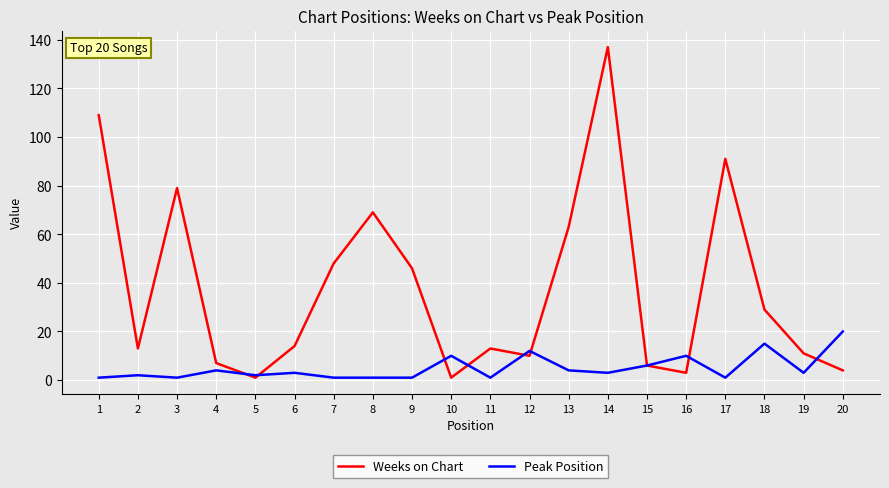

Is the value of Peak Position at 19 greater than the value of Weeks on Chart at 14?

No